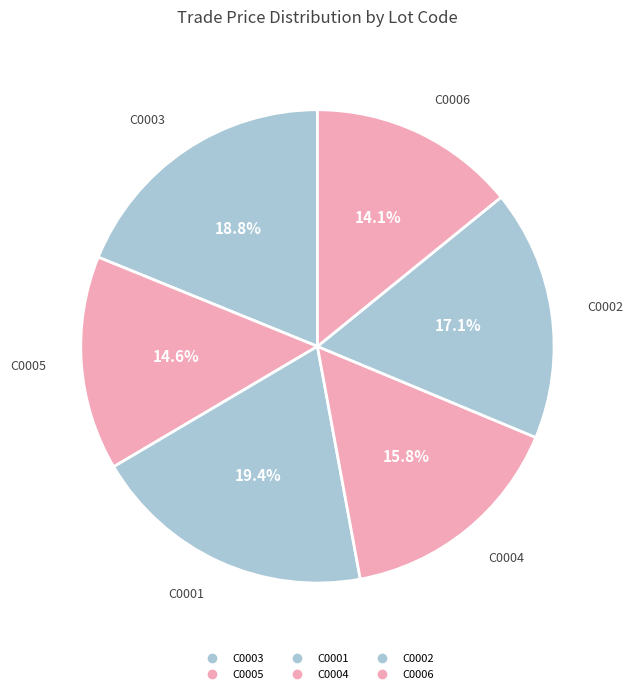

What portion of the pie excludes C0002?

82.9%